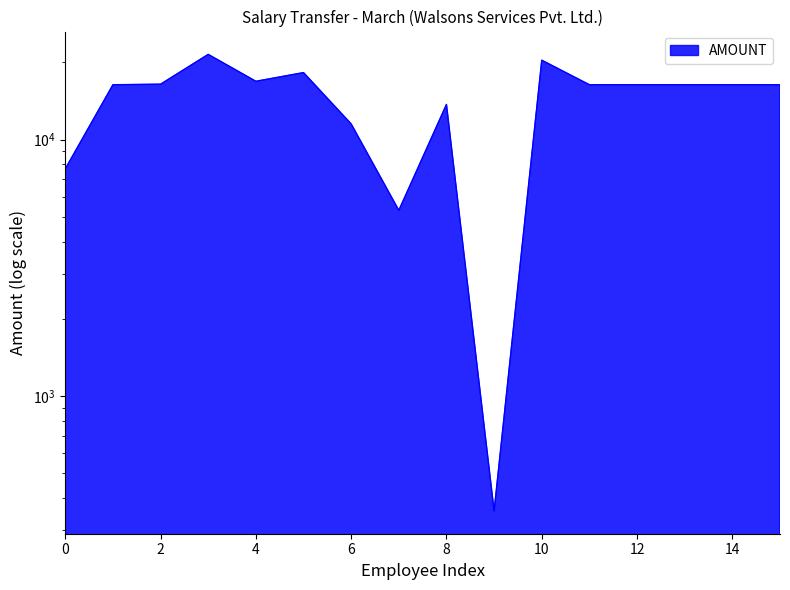

How many distinct data groups are displayed?

1